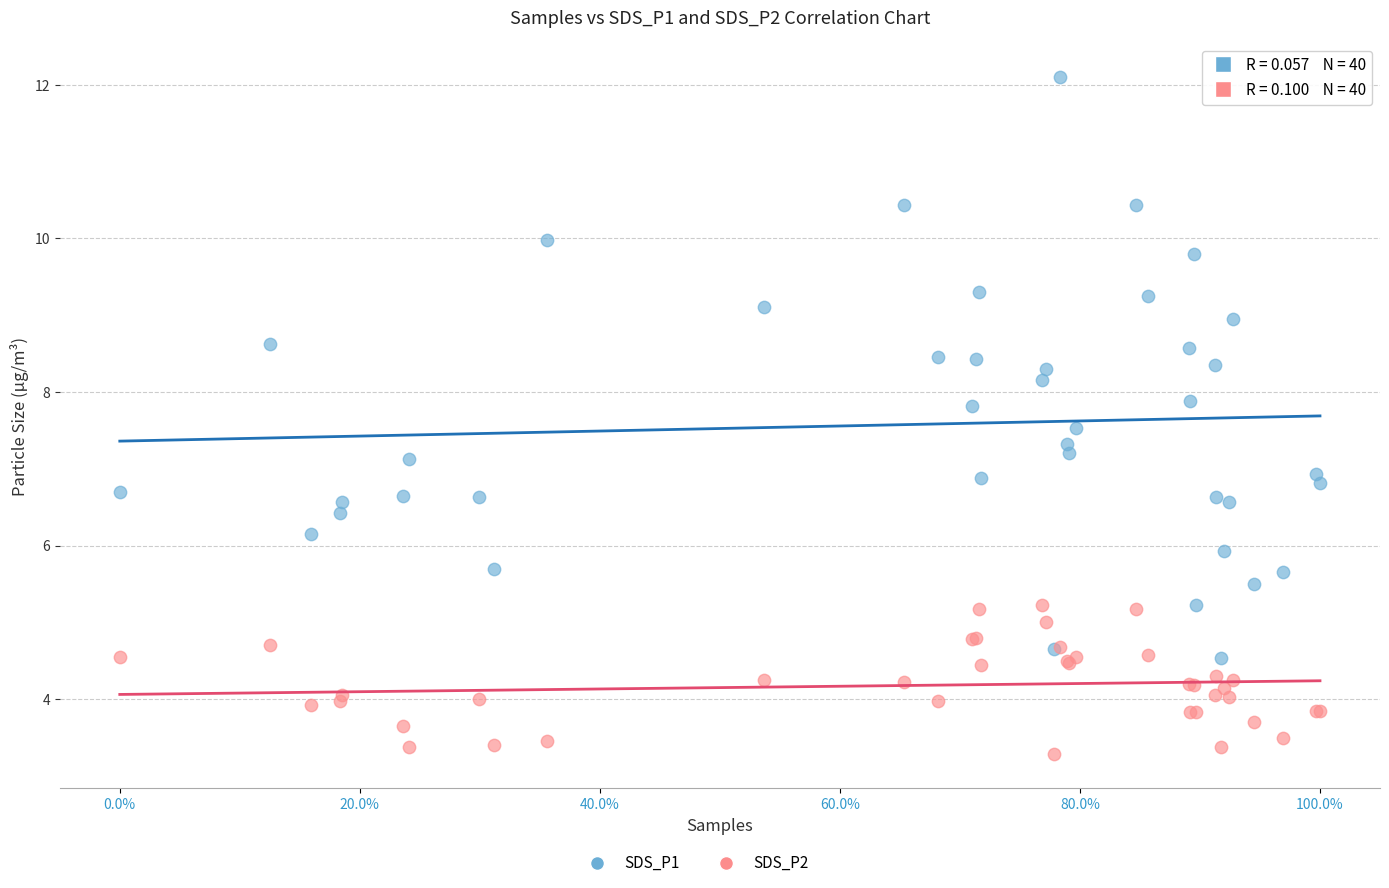

Which series has the widest spread of Y values?

SDS_P1